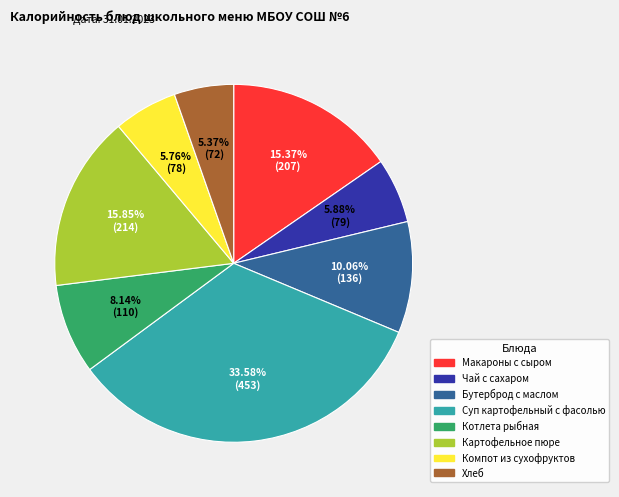

What is the largest slice in the pie chart?

Суп картофельный с фасолью